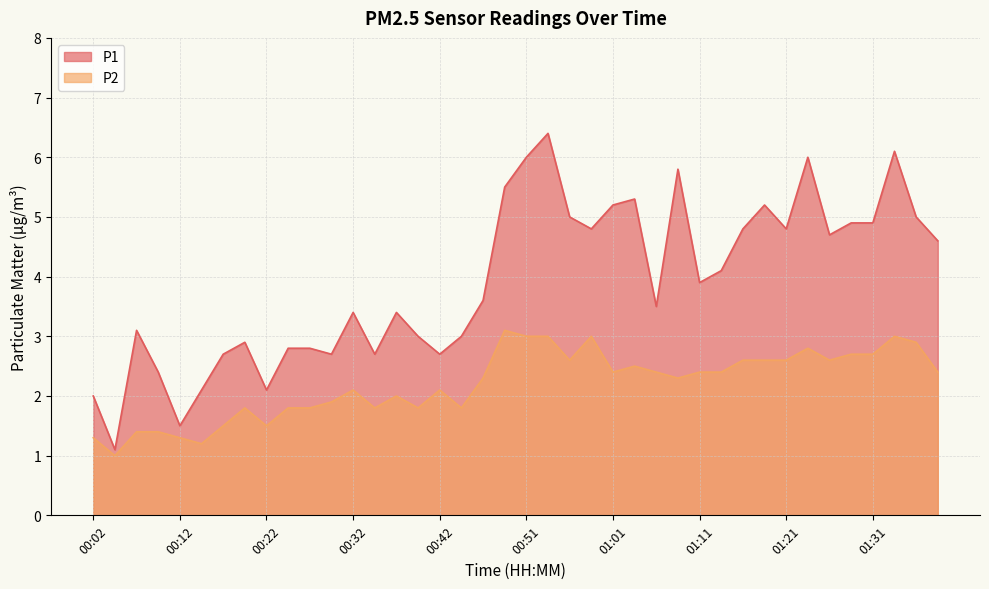

Which series has the largest total across all categories?

P1